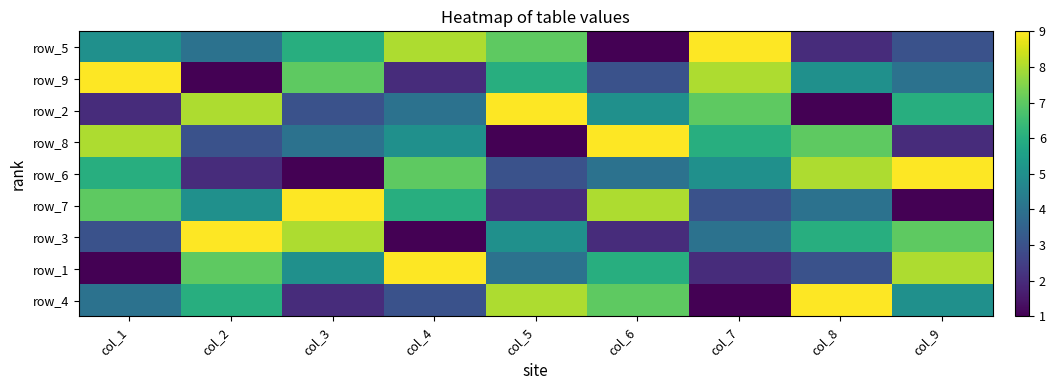

Is it true that row_2 equals 6 at col_9?

True